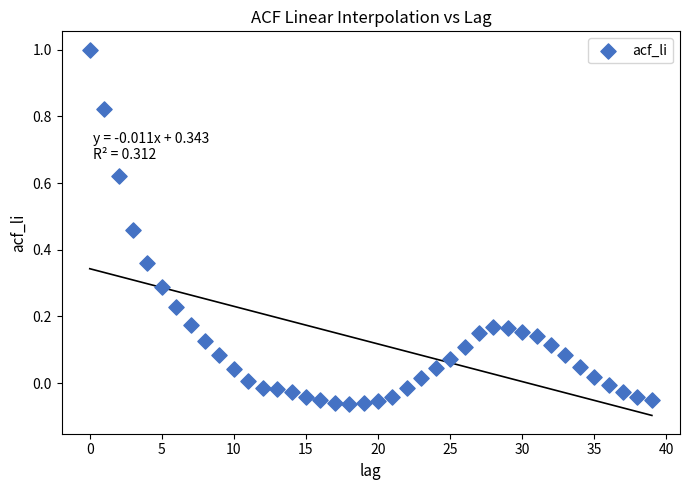

What is the range of Y values (max minus min)?

1.1